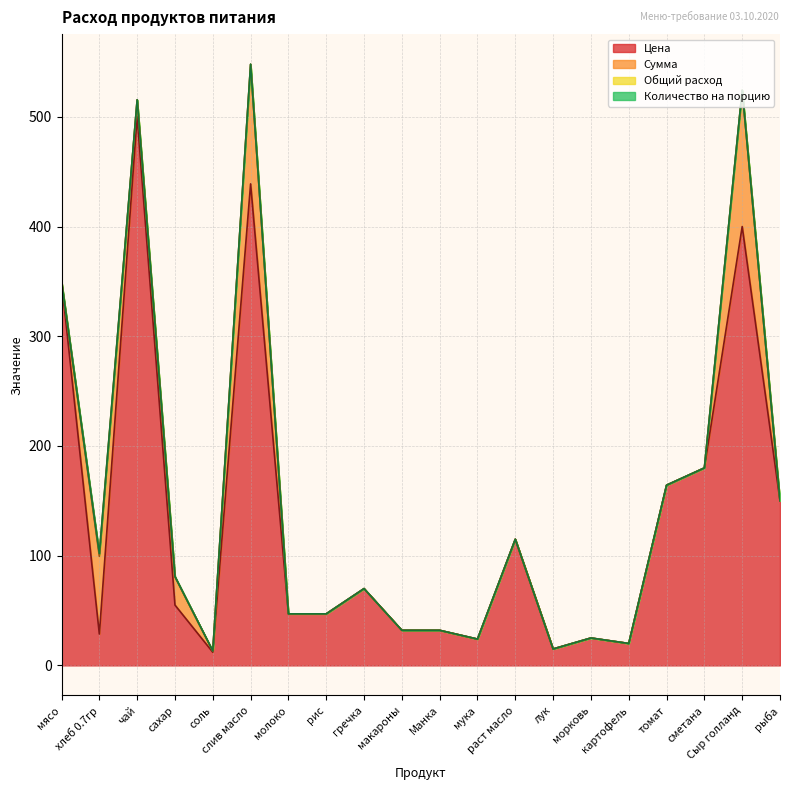

In Цена, how many points are lower than both neighbors (excluding endpoints)?

5